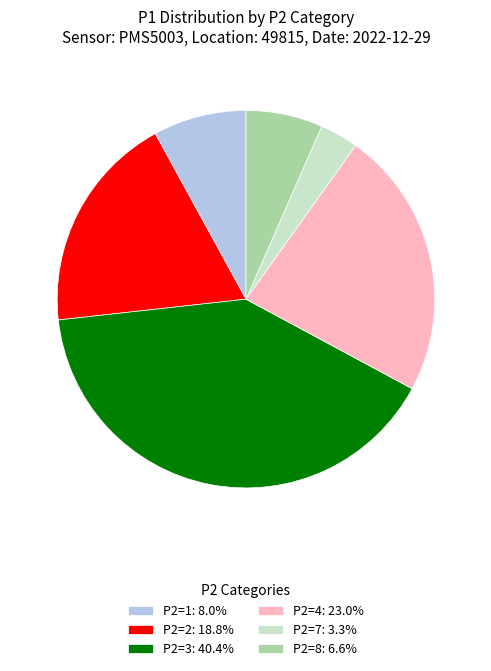

Combined, do P2=7: 3.3% and P2=4: 23.0% account for over 50%?

No